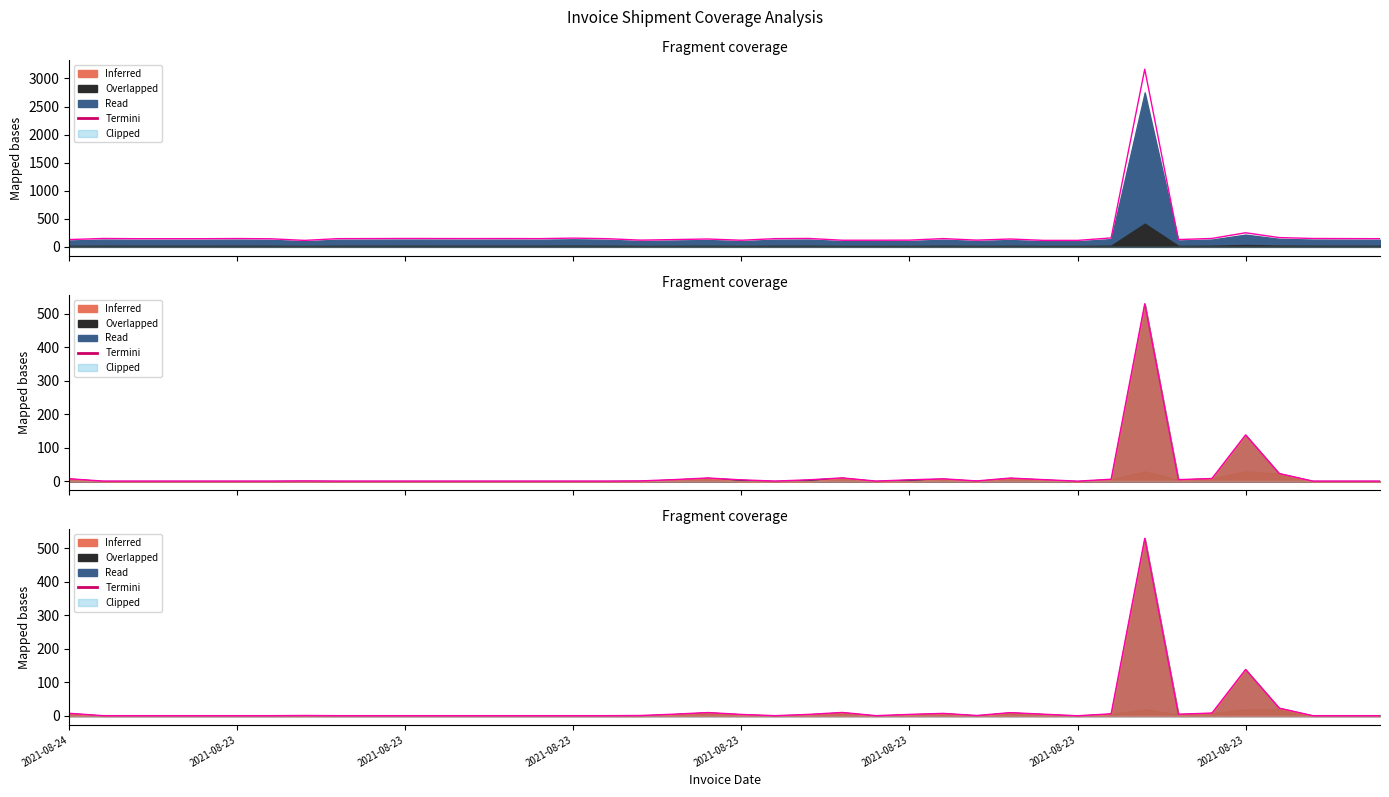

True or false: there are more than 0 points higher than both neighbors.

True